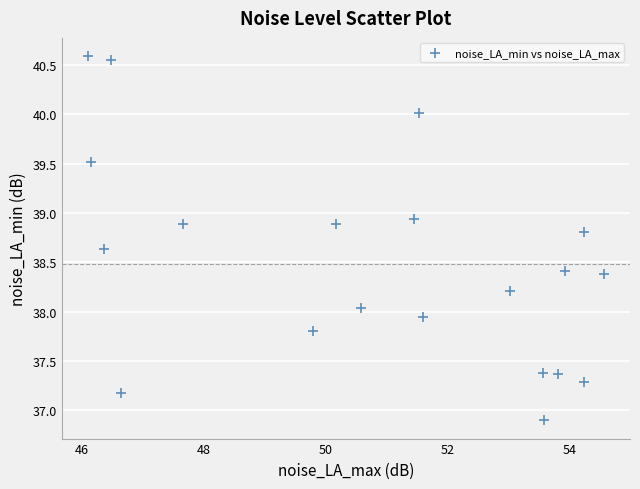

What is the range of Y values (max minus min)?

3.7